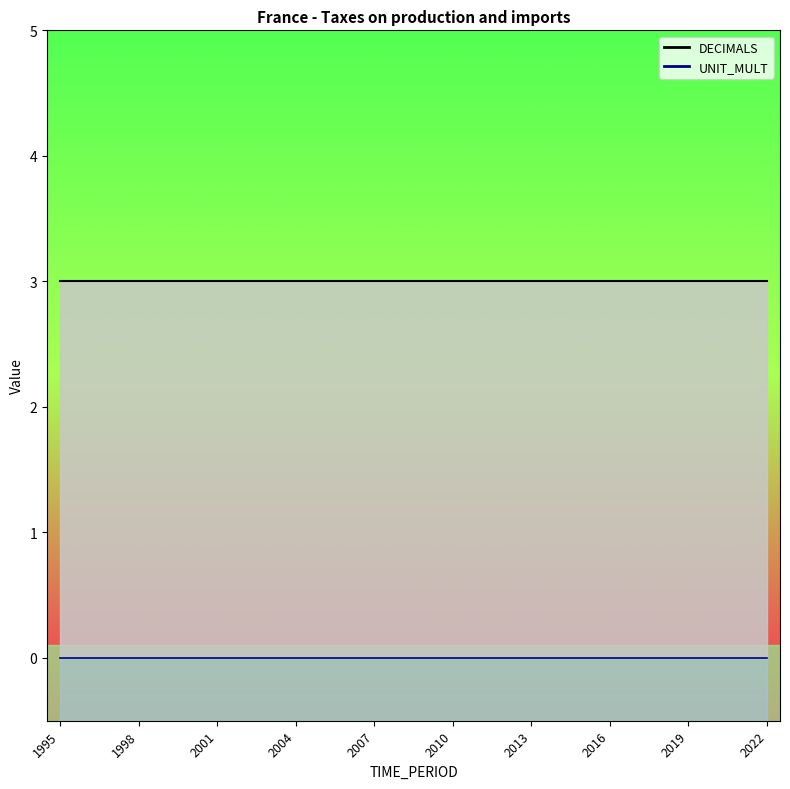

What is the average value of the DECIMALS series?

3